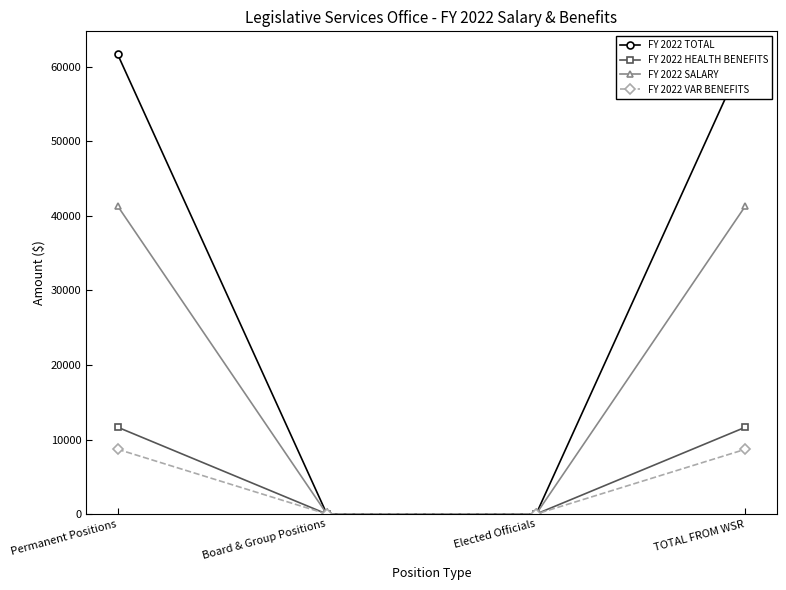

What is the label of the 3rd point from the left?

Elected Officials